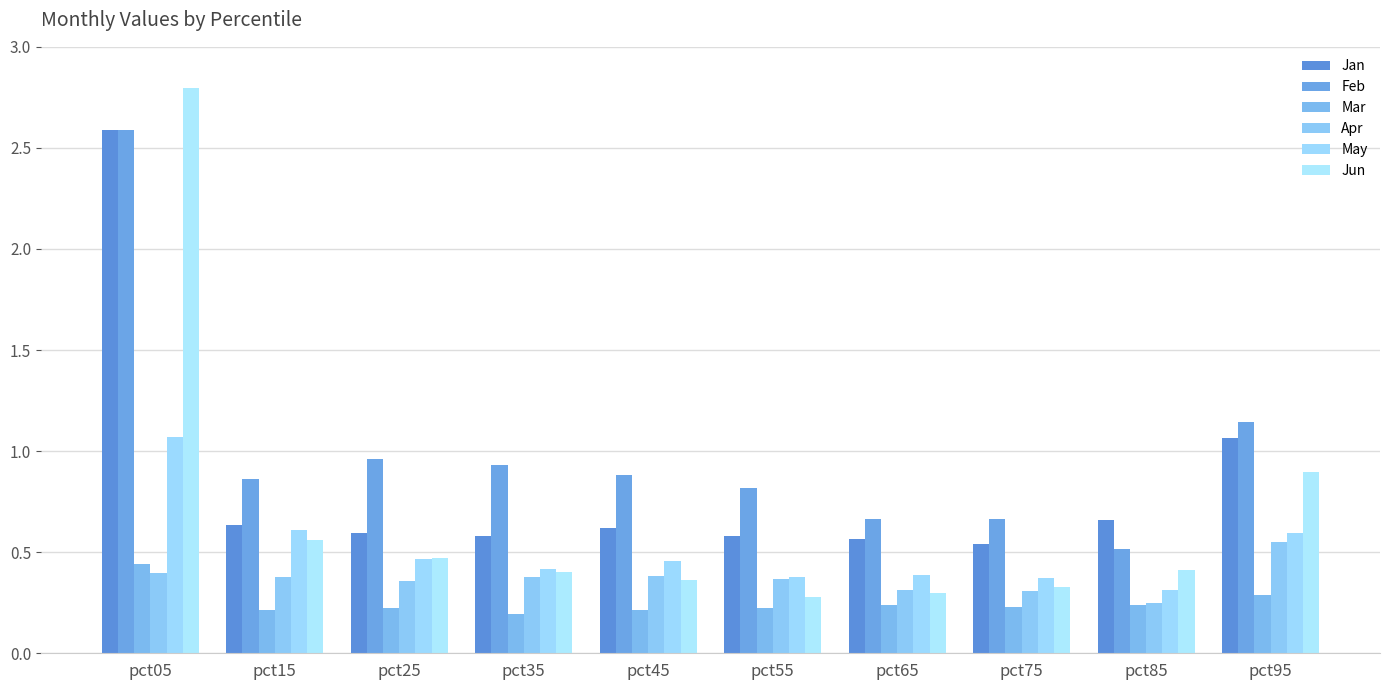

Does the chart contain stacked bars?

No